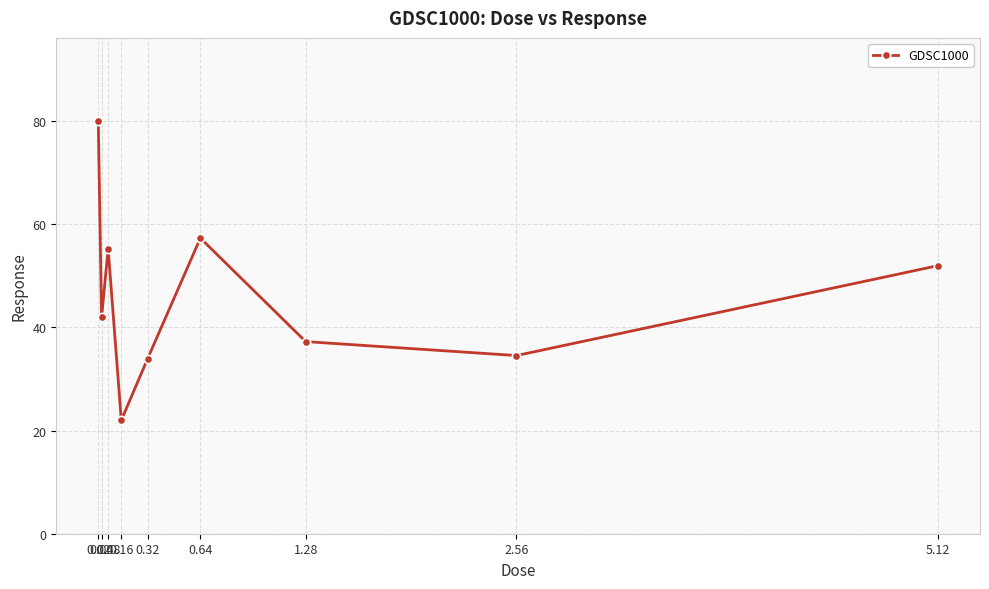

Approximately how many times larger is the value at 2.56 compared to 5.12?

0.7